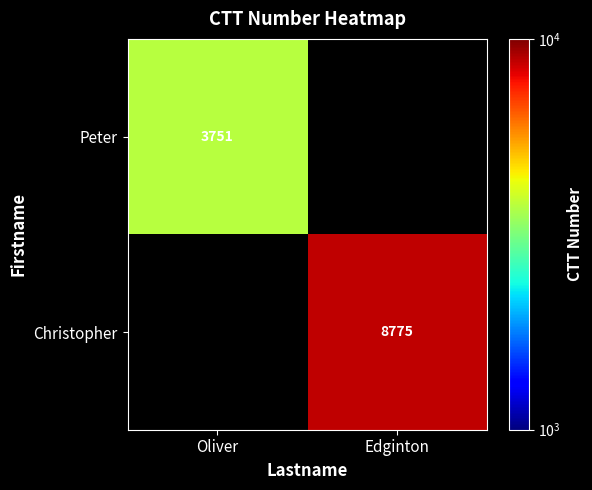

Which has a higher value, Oliver or Edginton?

Edginton